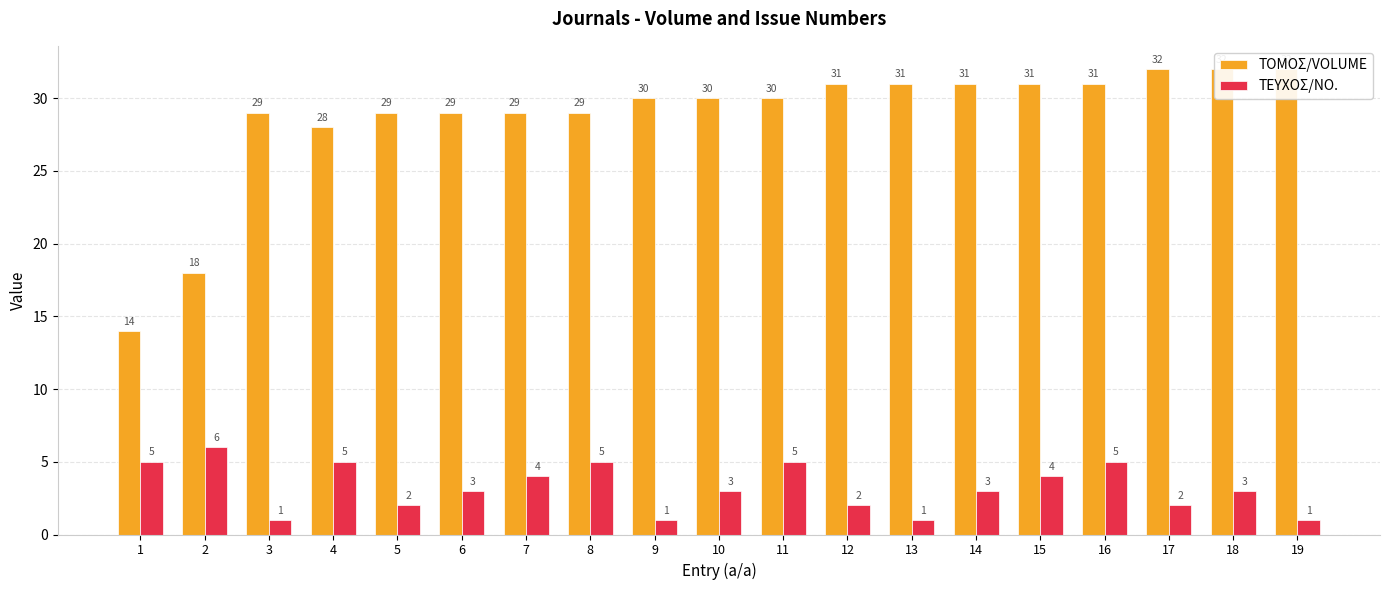

What is the smallest value displayed?

1